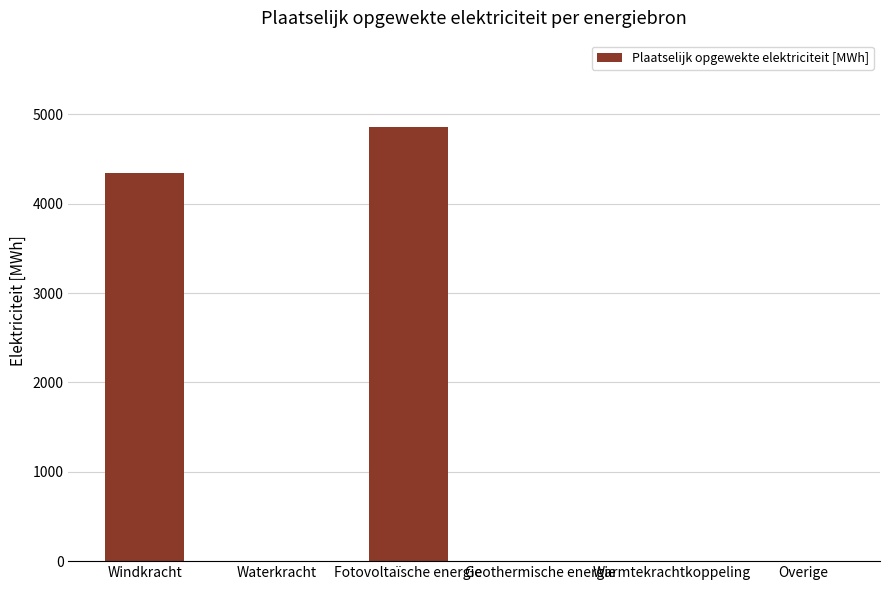

Which category has the highest value across all series?

Fotovoltaïsche energie